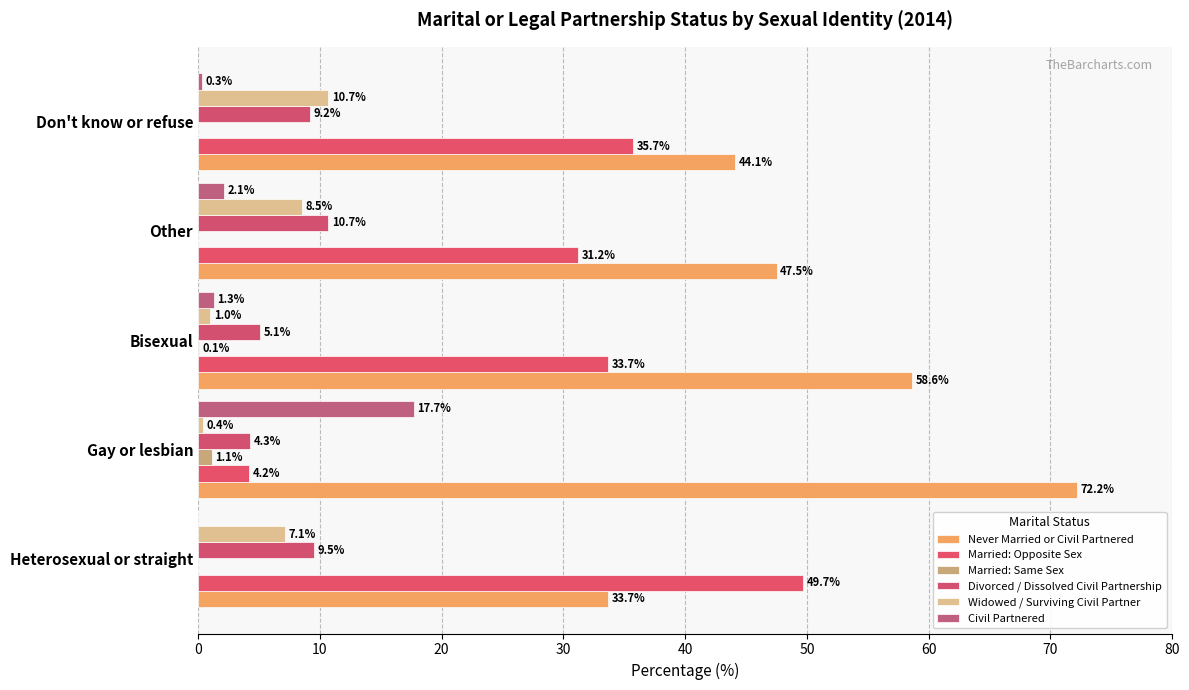

Which series has the largest total across all categories?

Never Married or Civil Partnered